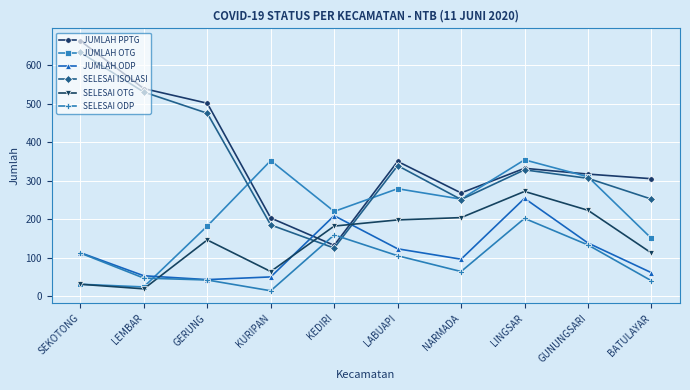

What is the difference between the highest and lowest values at NARMADA?

204